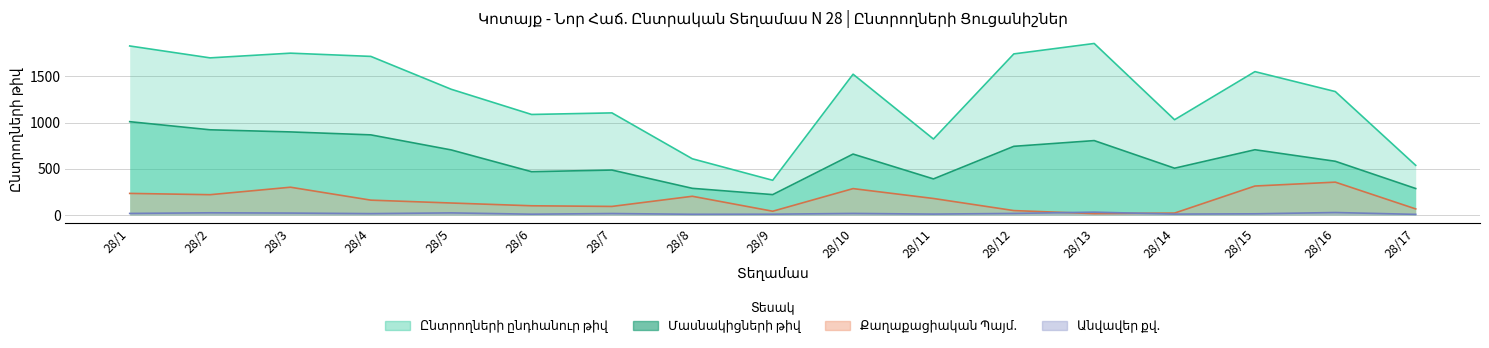

The Ընտրողների ընդհանուր թիվ series shows 1057 at 28/10. True or false?

False